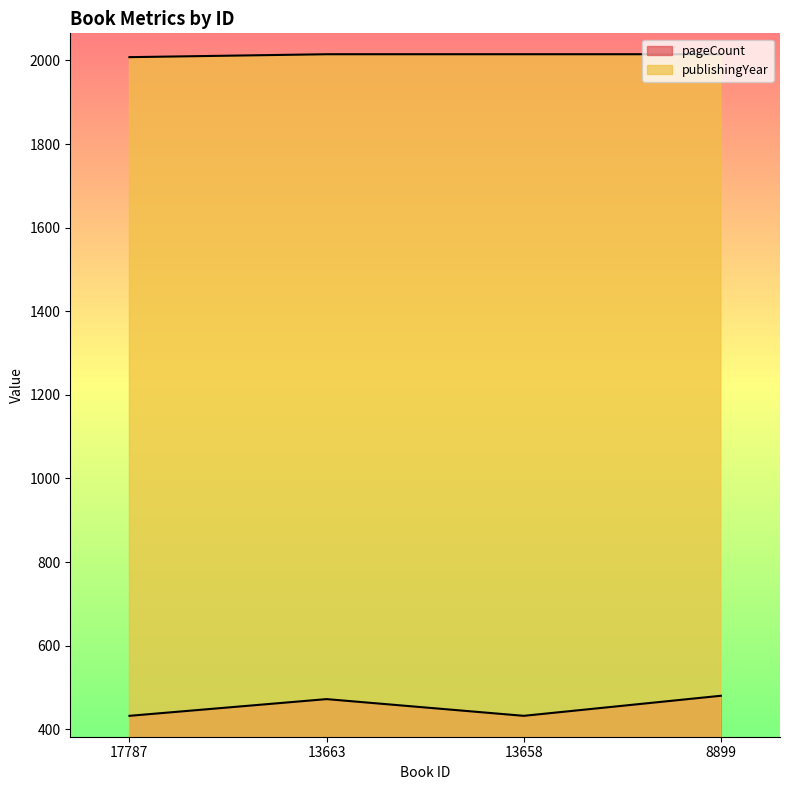

Rank the series by their average value, from lowest to highest.

pageCount, publishingYear